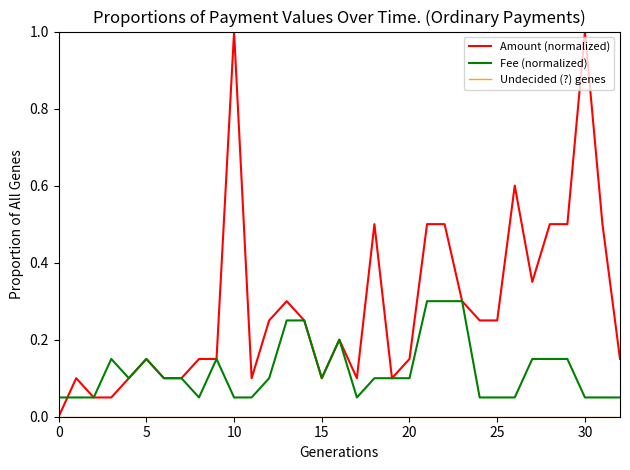

Which series has the largest total across all categories?

Amount (normalized)